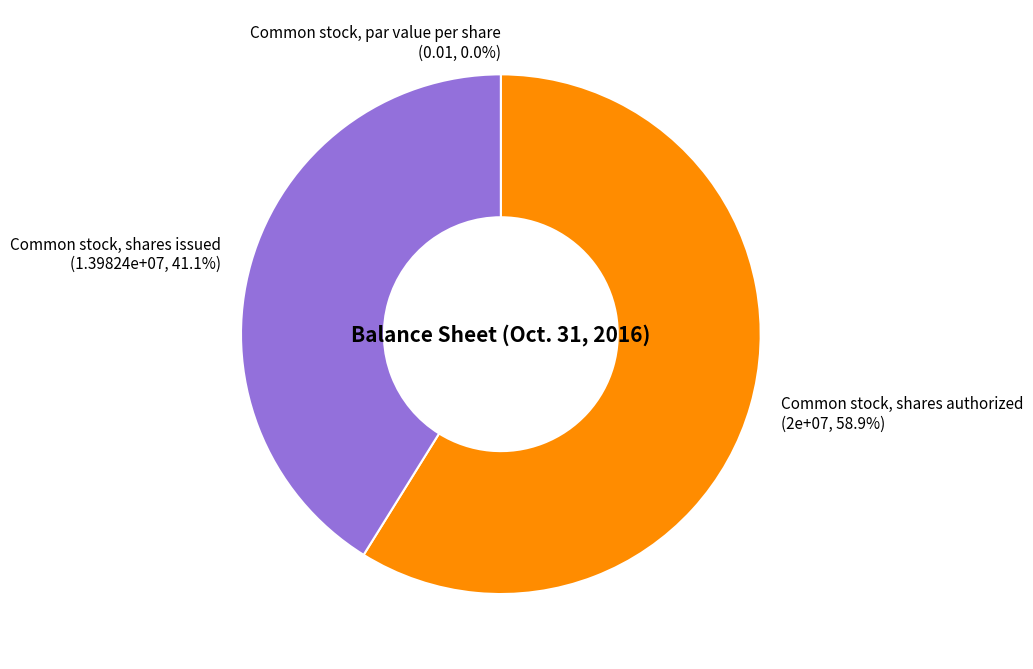

Rank the categories by value from highest to lowest.

Common stock, shares authorized, Common stock, shares issued, Common stock, par value per share